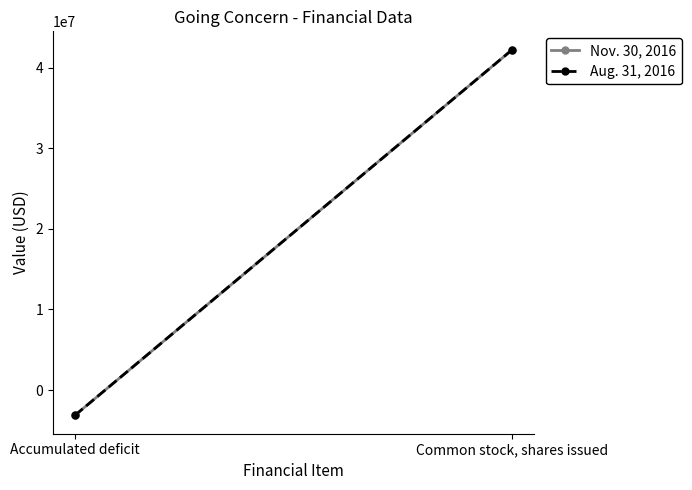

What are all the series names shown in the legend?

Nov. 30, 2016, Aug. 31, 2016